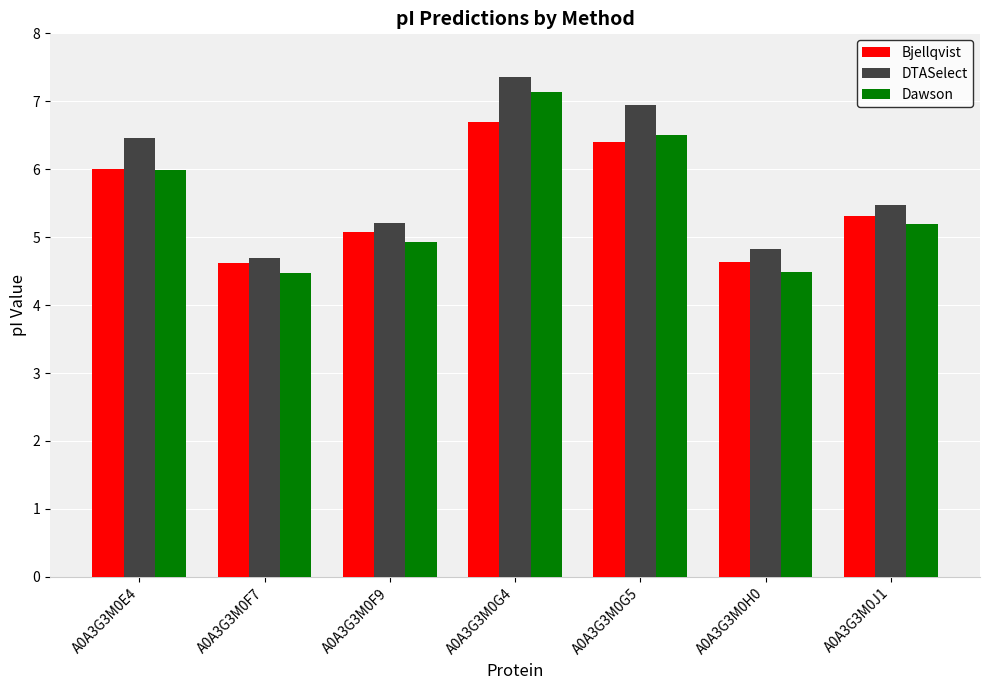

Reading left to right, transcribe all the data shown in this chart.

Bjellqvist: A0A3G3M0E4=6.0	A0A3G3M0F7=4.6	A0A3G3M0F9=5.1	A0A3G3M0G4=6.7	A0A3G3M0G5=6.4	A0A3G3M0H0=4.6	A0A3G3M0J1=5.3
DTASelect: A0A3G3M0E4=6.5	A0A3G3M0F7=4.7	A0A3G3M0F9=5.2	A0A3G3M0G4=7.4	A0A3G3M0G5=6.9	A0A3G3M0H0=4.8	A0A3G3M0J1=5.5
Dawson: A0A3G3M0E4=6.0	A0A3G3M0F7=4.5	A0A3G3M0F9=4.9	A0A3G3M0G4=7.1	A0A3G3M0G5=6.5	A0A3G3M0H0=4.5	A0A3G3M0J1=5.2